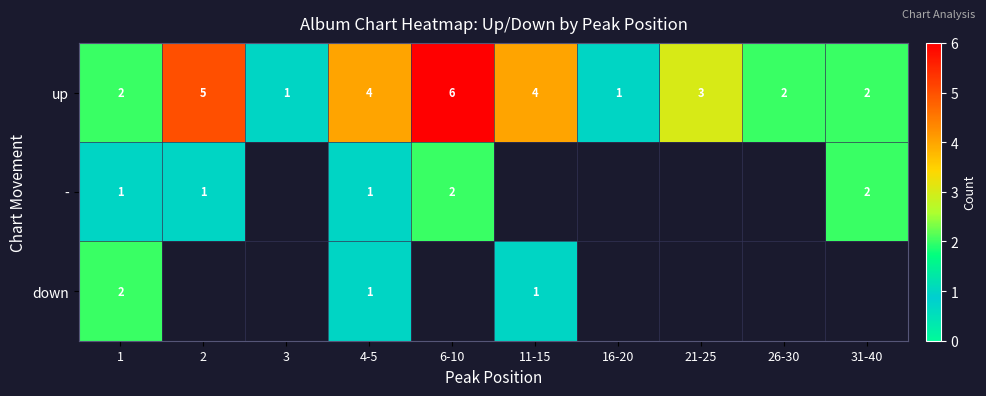

What is the sum of all up values?

30